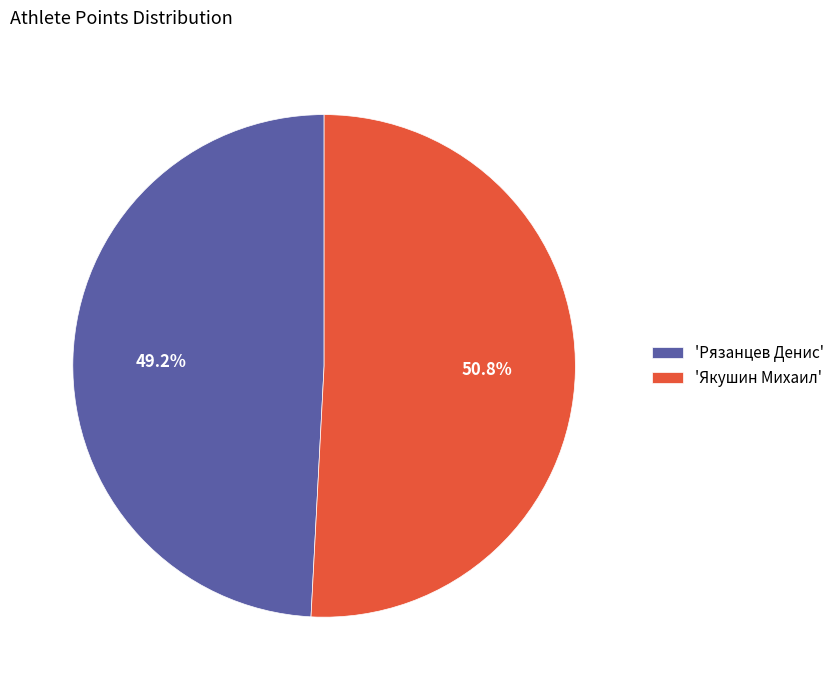

What percentage do 'Рязанцев Денис' and 'Якушин Михаил' together represent?

100.0%